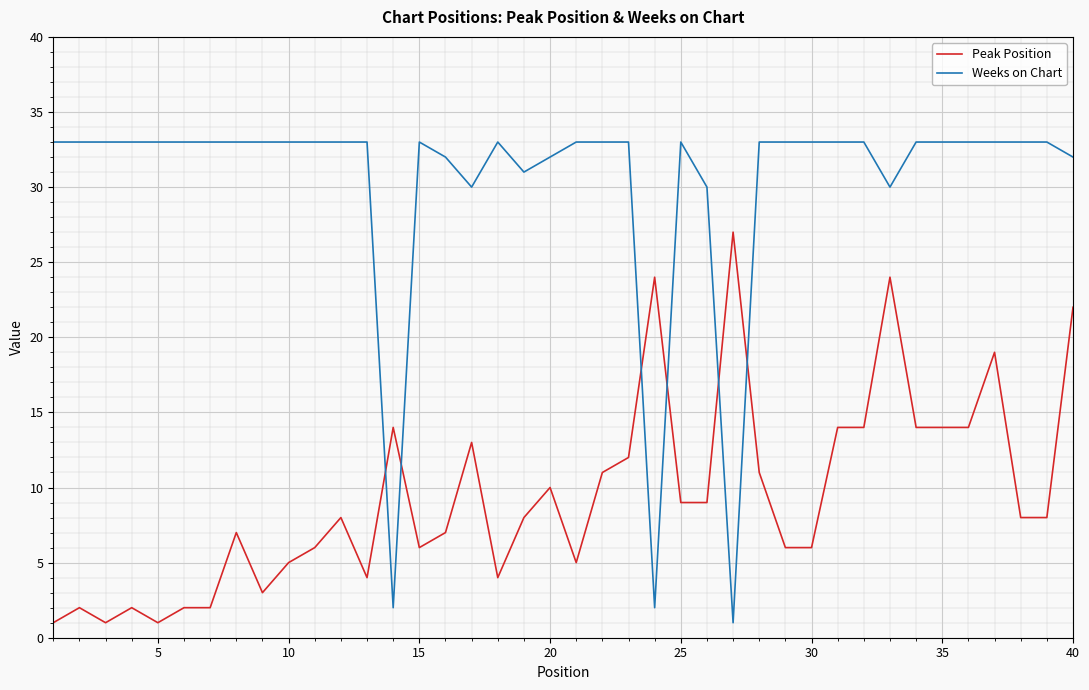

How many times do Weeks on Chart and Peak Position cross each other?

6